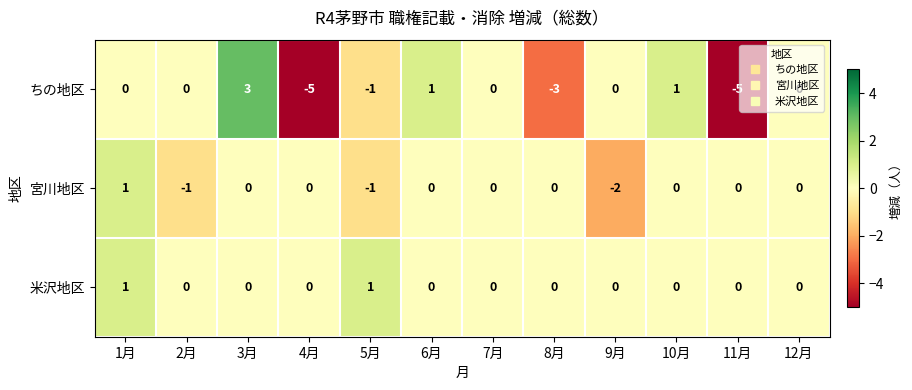

True or false: 宮川地区 has a value of -1 at 7月.

False